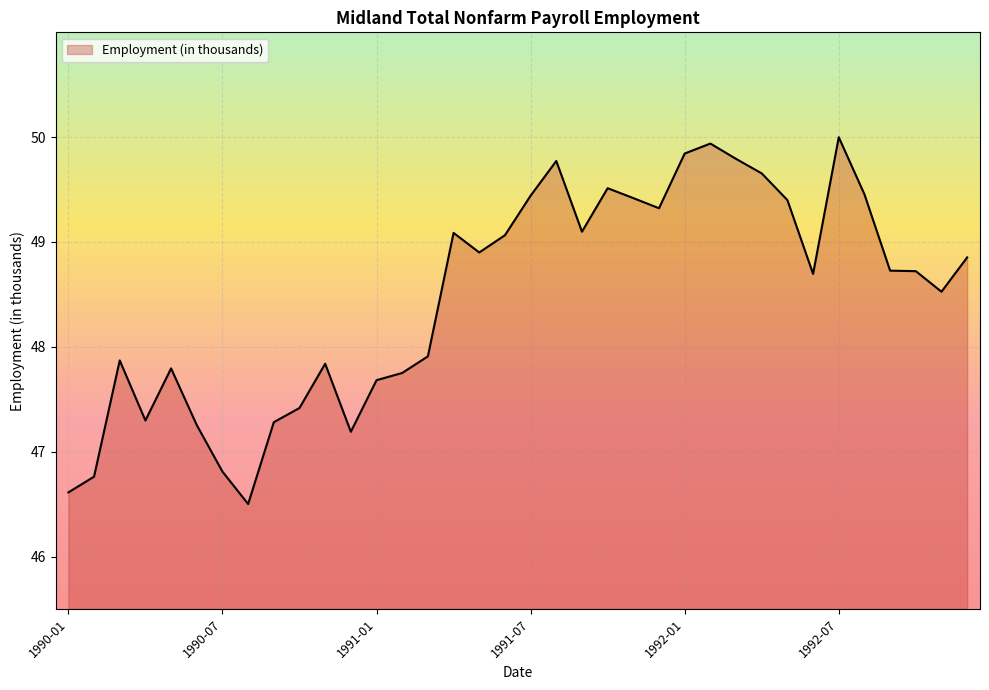

What is the greatest value displayed?

50.0